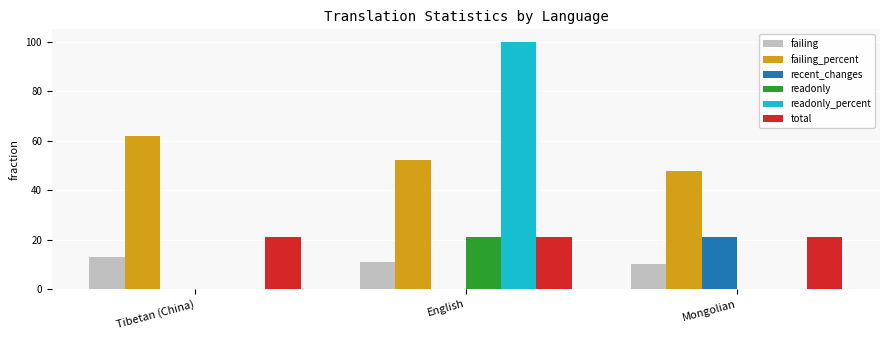

Is it true that total equals 21.0 at Tibetan (China)?

True